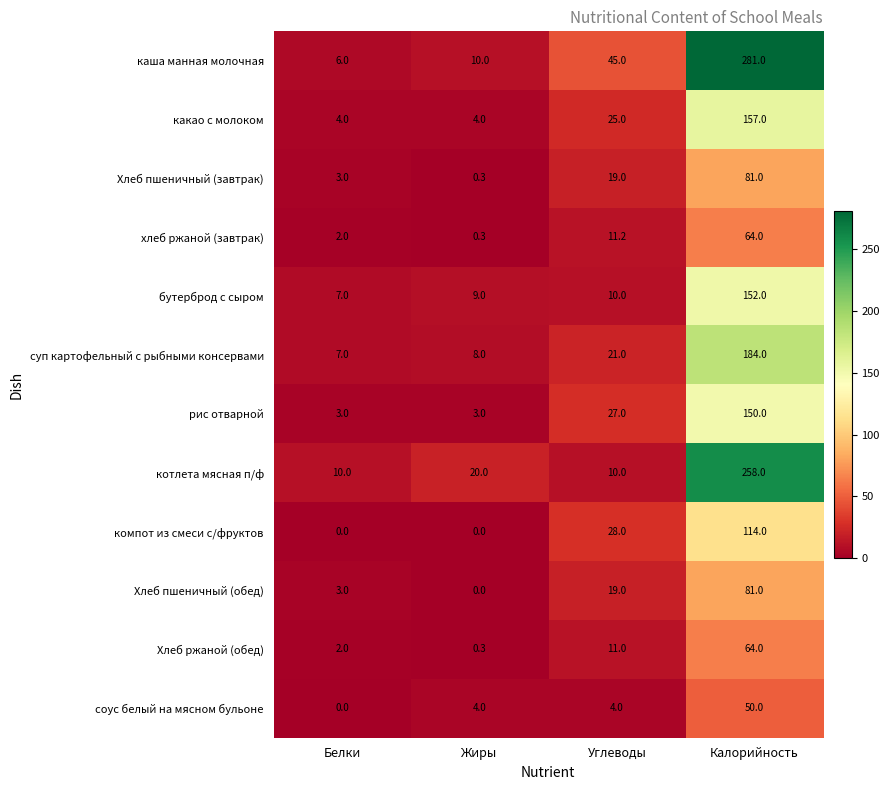

At which category is the sum across all series the highest?

Калорийность